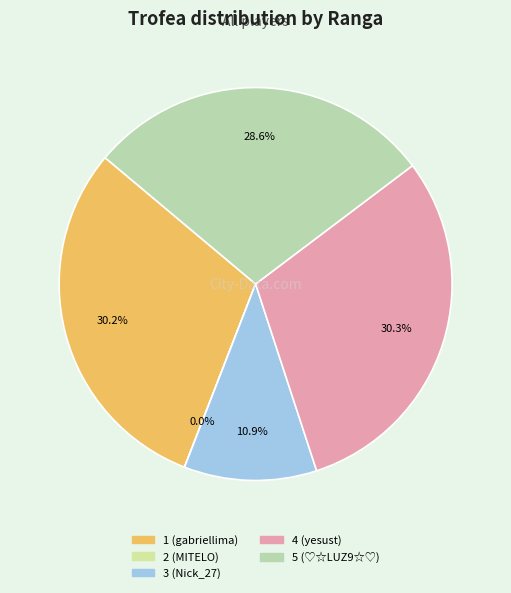

How much of the chart is everything except 1 (gabriellima)?

69.8%